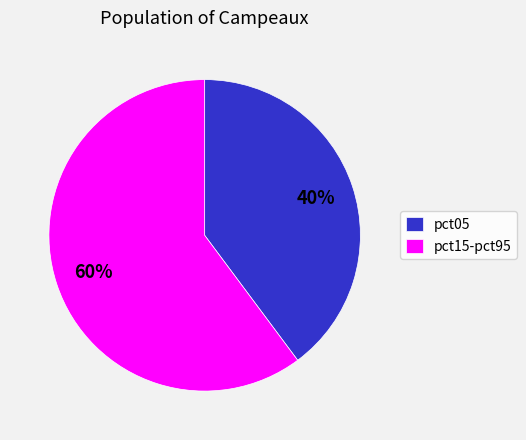

What is the ratio of the value at pct15-pct95 to the value at pct05?

1.5